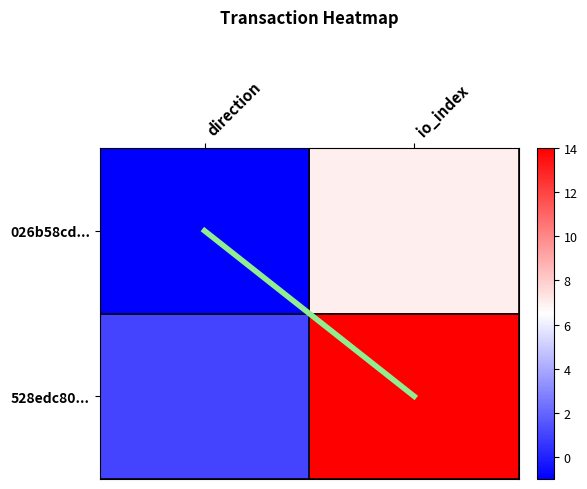

At which category does the chart reach its minimum across all series?

direction